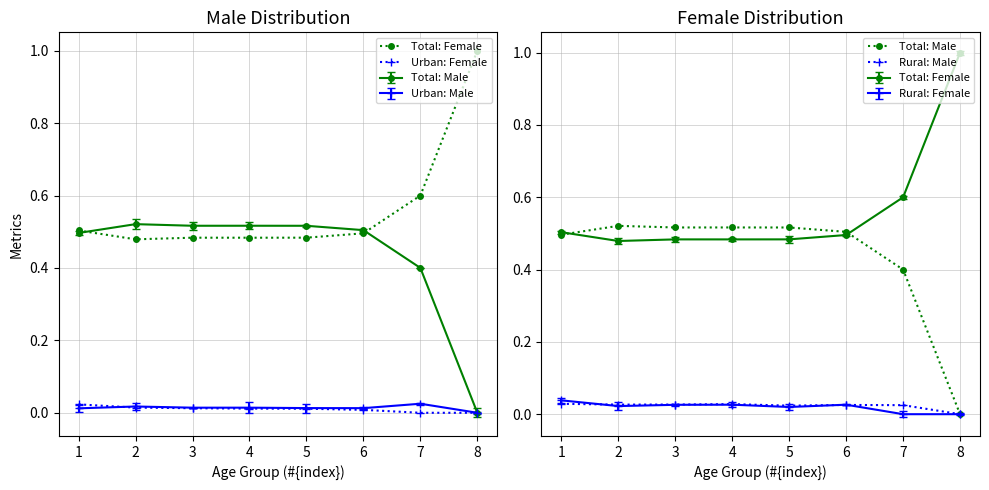

What is the total value across all series at 8?

1.0